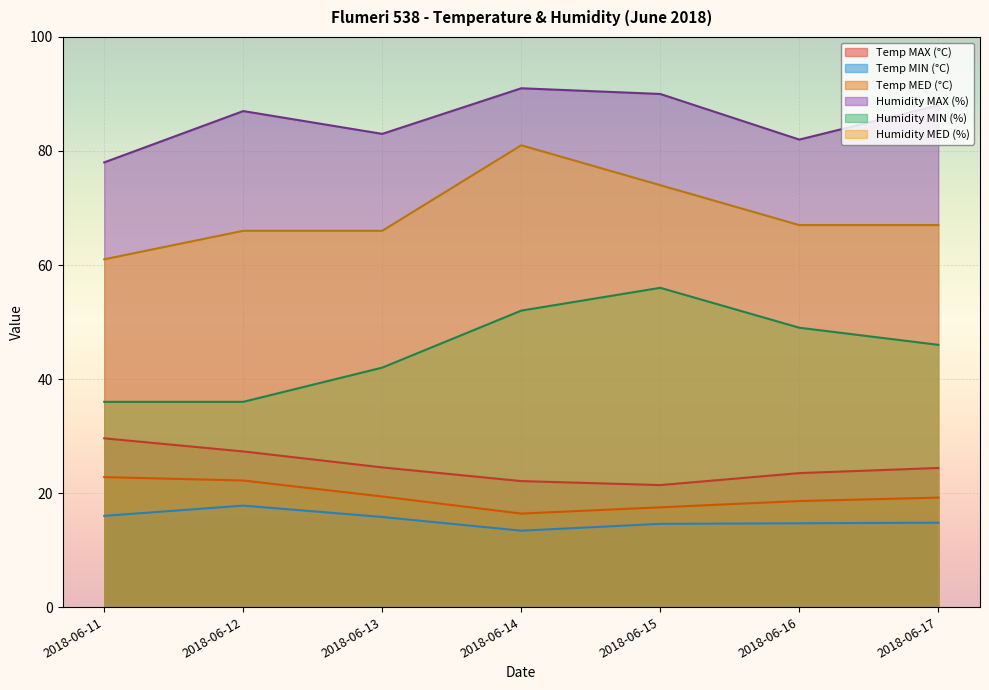

Is the value of Temp MAX (°C) at 2018-06-14 greater than the value of Humidity MIN (%) at 2018-06-12?

No